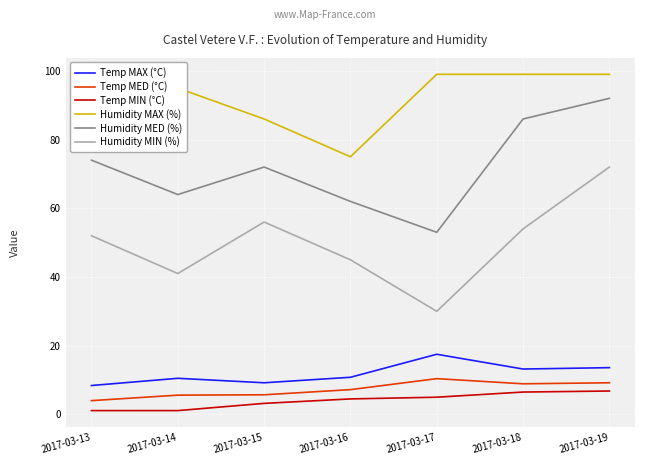

Is it true that Humidity MAX (%) equals 127.7 at 2017-03-16?

False